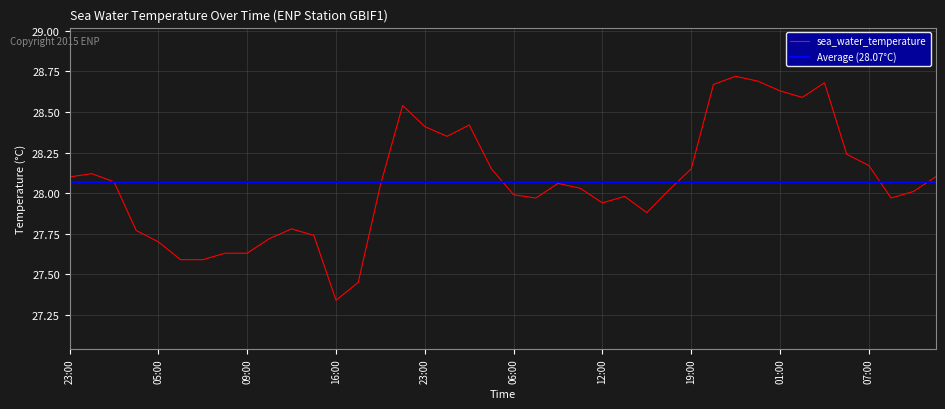

What is the average value?

28.1